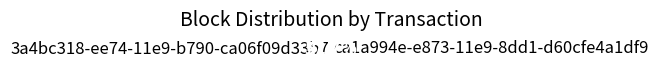

Is there a majority slice in this chart?

Yes